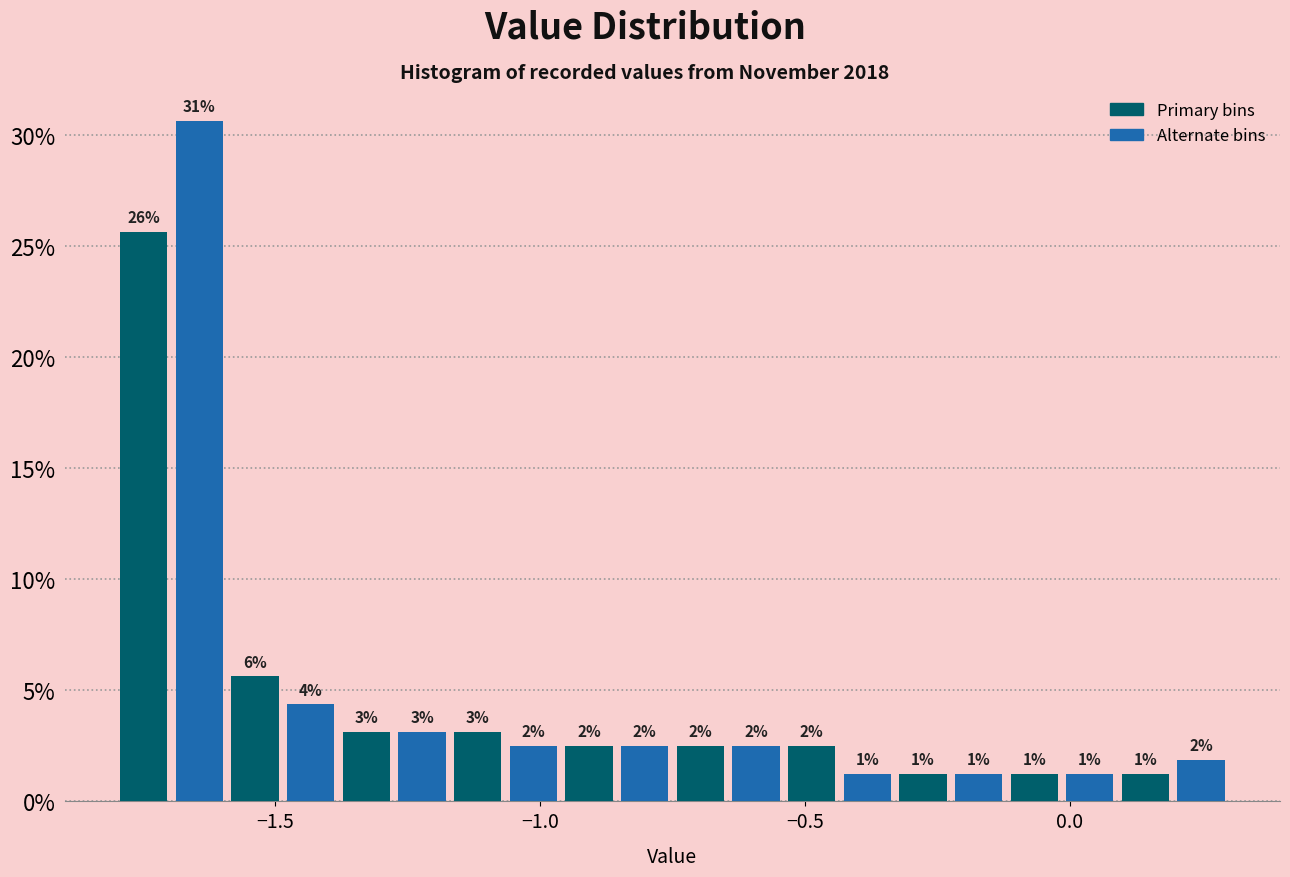

Read against the x-axis, roughly where is the centre of the tallest bar?

-1.65